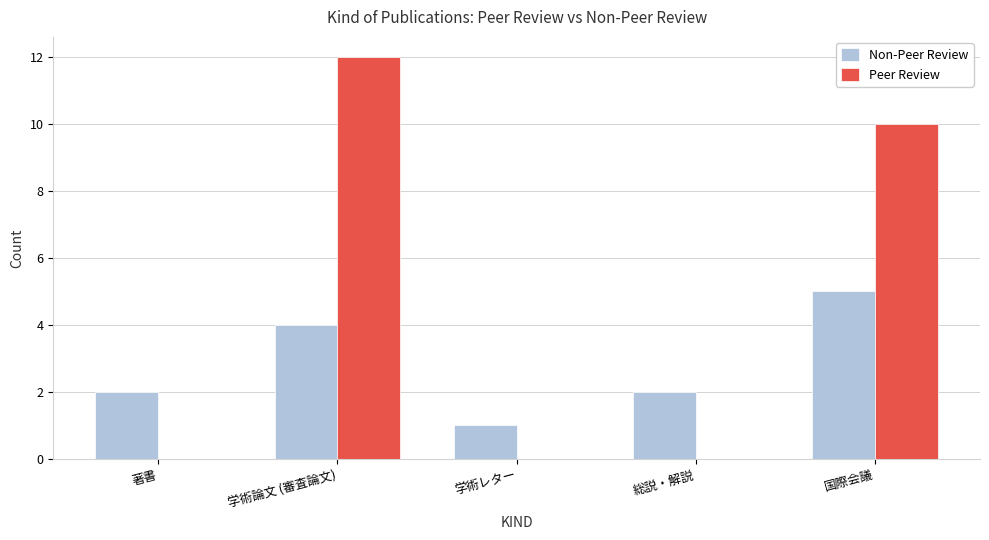

Which series changed the most between 学術論文 (審査論文) and 学術レター?

Peer Review